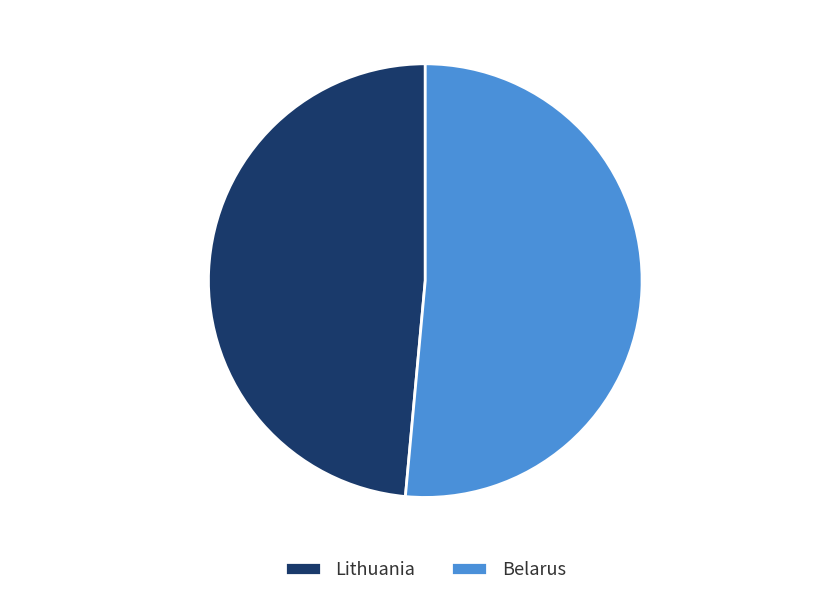

To the nearest percent, what is the average slice percentage?

50%